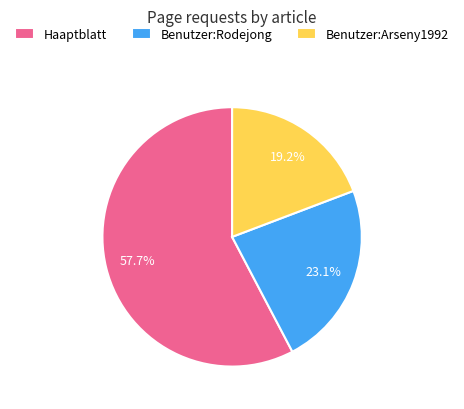

What percentage is the Benutzer:Rodejong slice, to the nearest percent?

23%